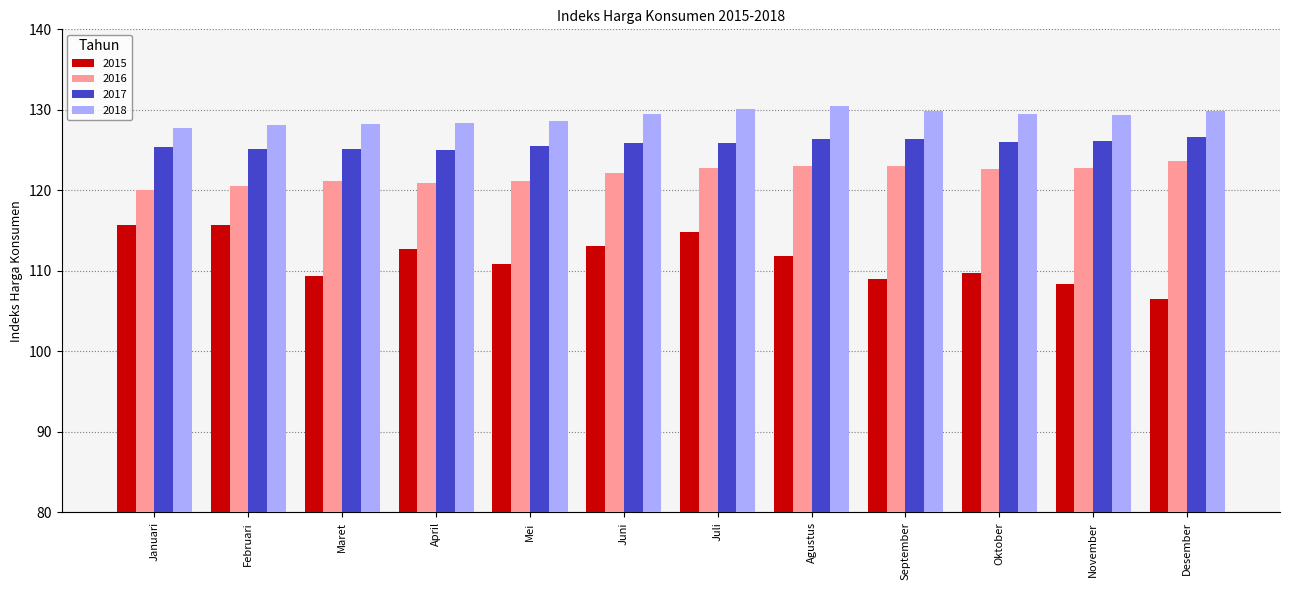

What is the highest value of the 2015 series?

115.7